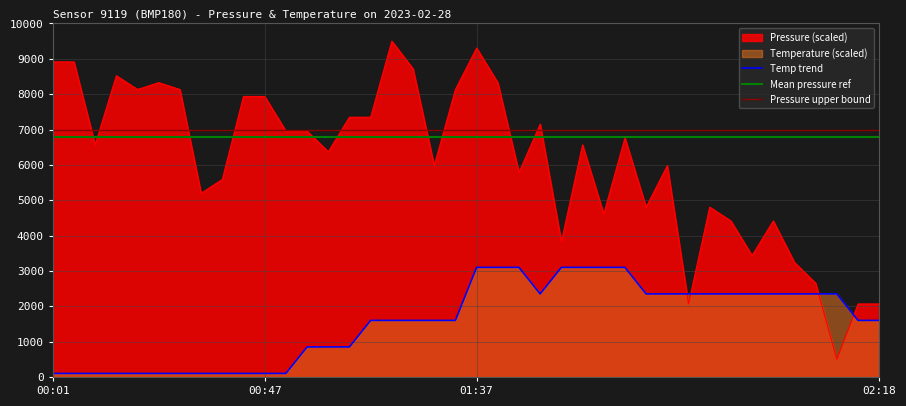

Count the number of categories in the chart.

40